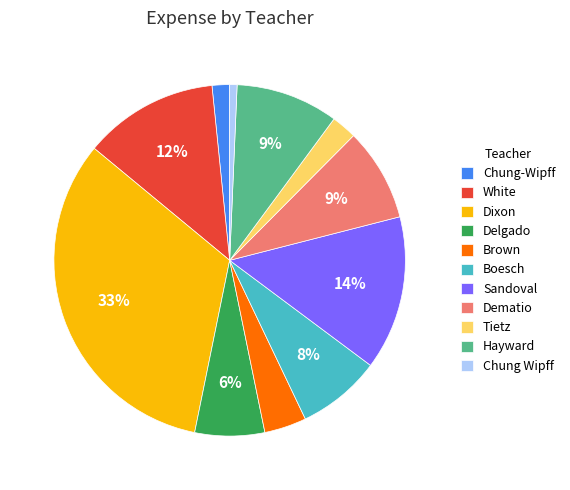

To the nearest percent, what portion does Delgado represent?

6%